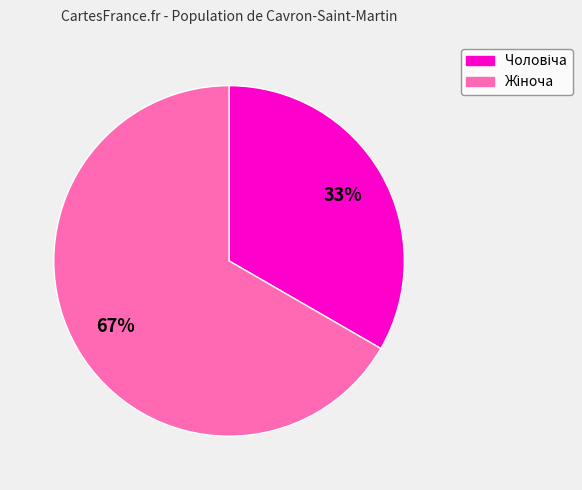

Does any single category account for the majority?

Yes